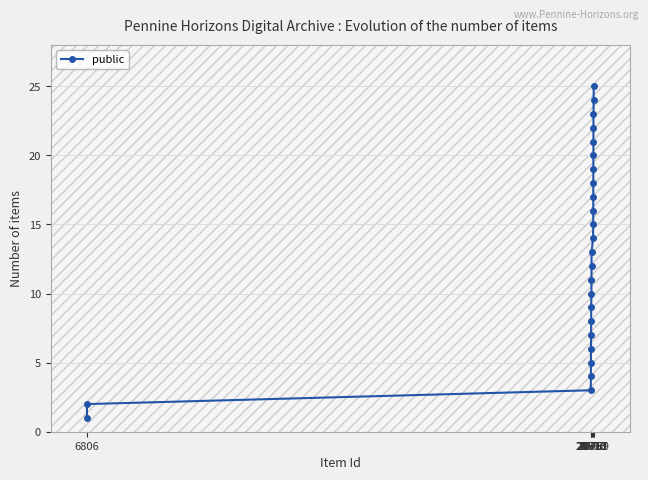

True or false: there are more than 2 points higher than both neighbors.

False